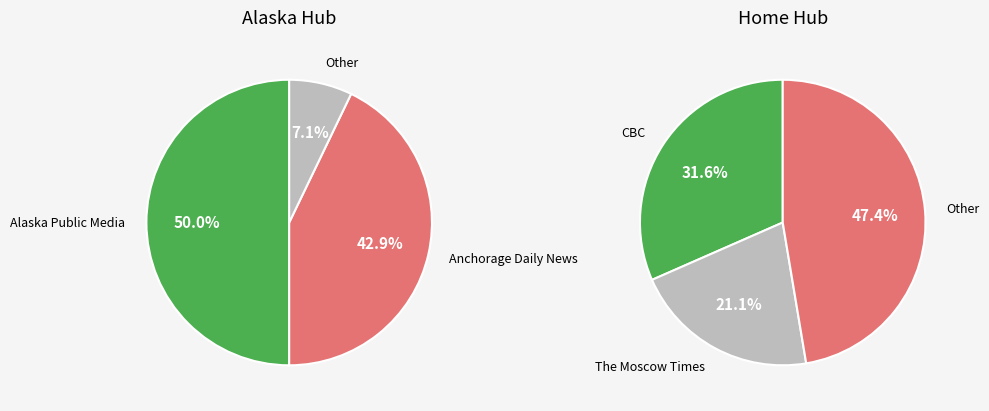

Is Anchorage Daily News the majority of the pie?

No